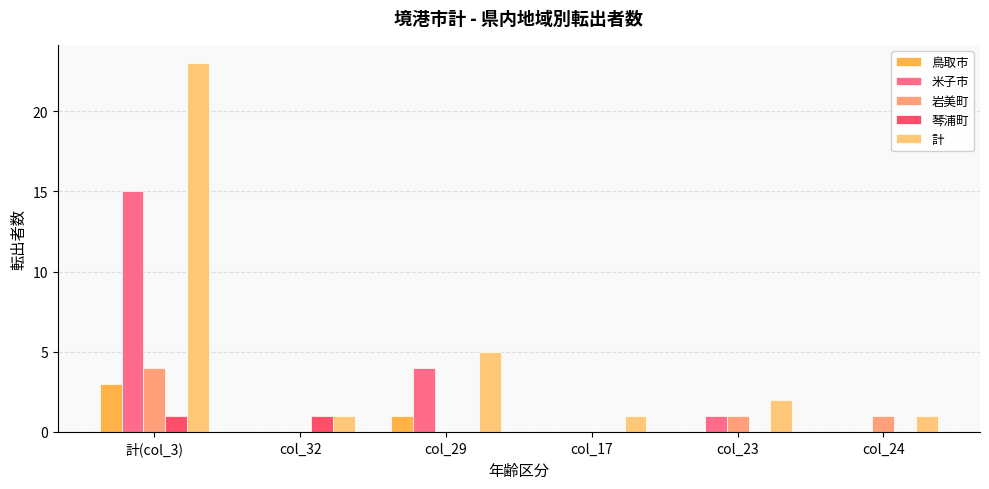

The value of 計 at col_24 is 1. True or false?

True